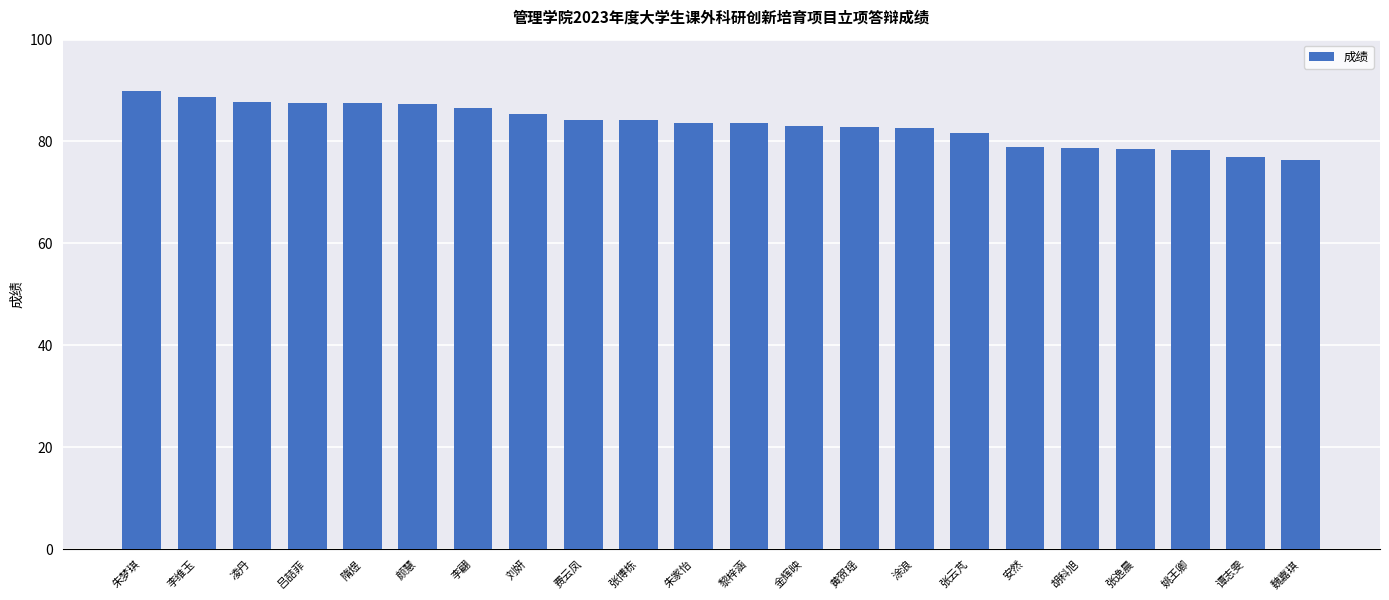

What is the maximum value shown in the chart?

90.0